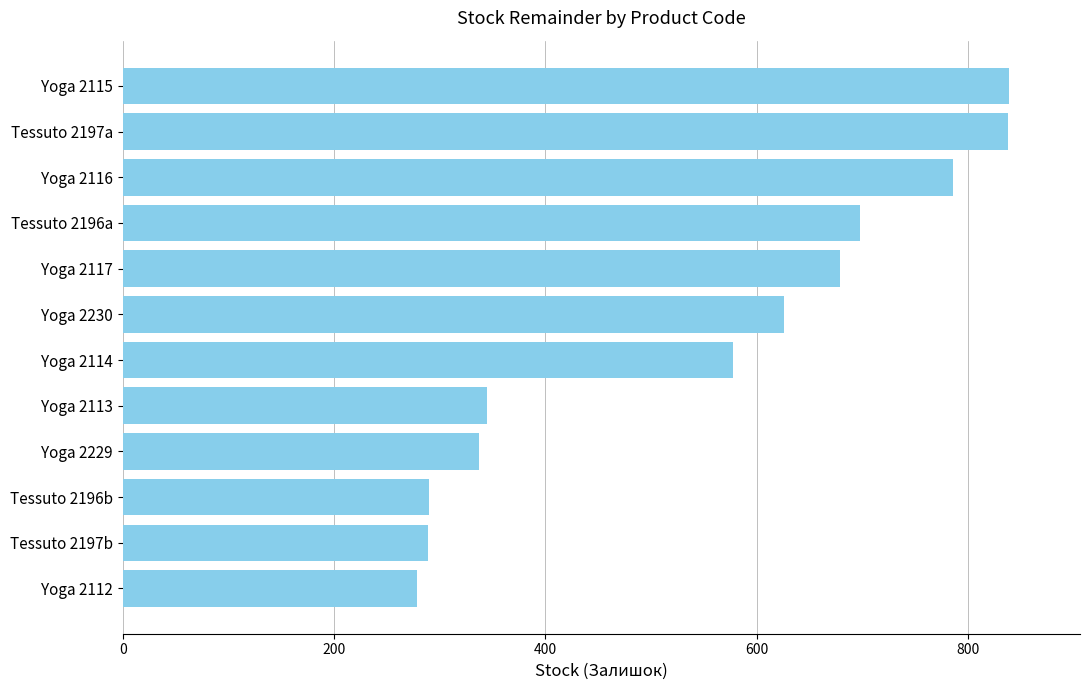

Does the chart contain any negative values?

No